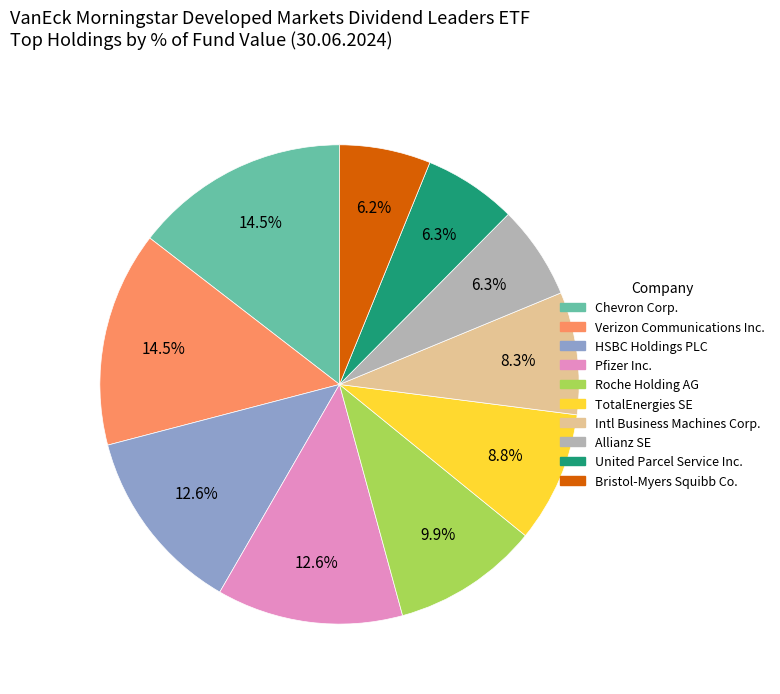

How much of the chart is everything except Intl Business Machines Corp.?

91.7%